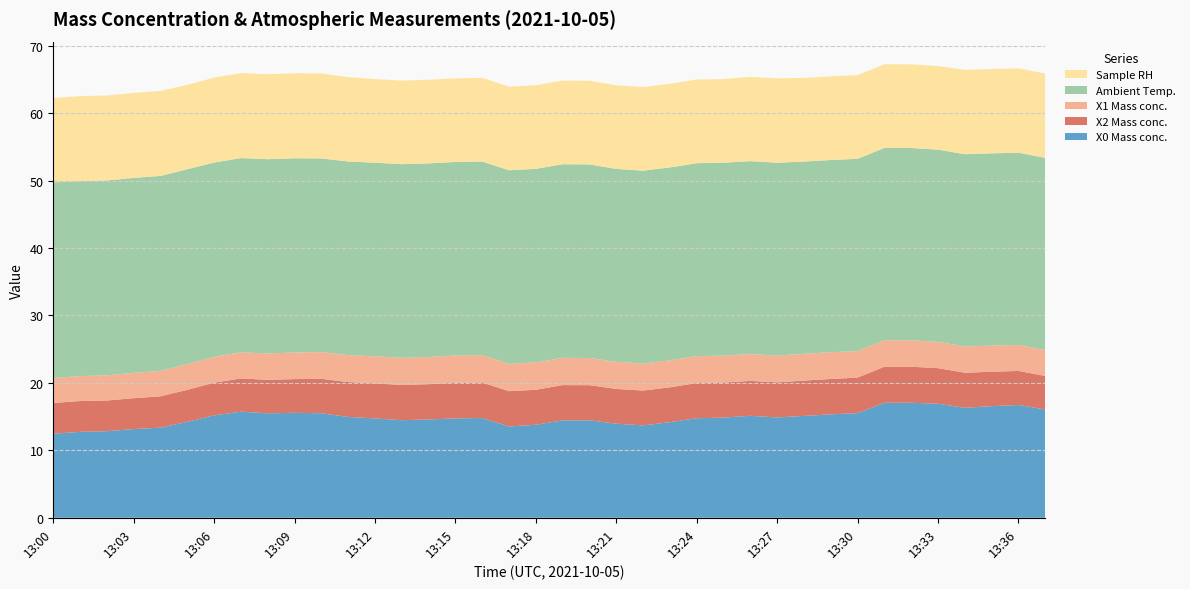

Reading right to left, extract all data points from this chart.

X0 Mass conc.: 13:37=16.1	13:36=16.7	13:35=16.6	13:34=16.3	13:33=16.9	13:32=17.1	13:31=17.1	13:30=15.5	13:29=15.3	13:28=15.1	13:27=14.9	13:26=15.1	13:25=14.8	13:24=14.8	13:23=14.2	13:22=13.7	13:21=13.9	13:20=14.4	13:19=14.4	13:18=13.8	13:17=13.5	13:16=14.8	13:15=14.7	13:14=14.6	13:13=14.5	13:12=14.7	13:11=14.9	13:10=15.5	13:09=15.6	13:08=15.5	13:07=15.7	13:06=15.2	13:05=14.2	13:04=13.4	13:03=13.2	13:02=12.8	13:01=12.7	13:00=12.5
X2 Mass conc.: 13:37=5.0	13:36=5.0	13:35=5.1	13:34=5.2	13:33=5.3	13:32=5.3	13:31=5.3	13:30=5.3	13:29=5.2	13:28=5.2	13:27=5.2	13:26=5.2	13:25=5.2	13:24=5.2	13:23=5.2	13:22=5.2	13:21=5.2	13:20=5.2	13:19=5.2	13:18=5.2	13:17=5.2	13:16=5.3	13:15=5.3	13:14=5.2	13:13=5.2	13:12=5.2	13:11=5.2	13:10=5.1	13:09=5.0	13:08=5.0	13:07=4.9	13:06=4.8	13:05=4.8	13:04=4.7	13:03=4.6	13:02=4.5	13:01=4.6	13:00=4.6
X1 Mass conc.: 13:37=3.8	13:36=3.9	13:35=3.9	13:34=3.9	13:33=3.9	13:32=3.9	13:31=3.9	13:30=3.9	13:29=4.0	13:28=4.0	13:27=4.0	13:26=4.0	13:25=4.0	13:24=4.0	13:23=4.0	13:22=4.0	13:21=4.0	13:20=4.0	13:19=4.0	13:18=4.0	13:17=4.0	13:16=4.1	13:15=4.0	13:14=4.0	13:13=4.0	13:12=4.0	13:11=4.0	13:10=4.0	13:09=3.9	13:08=3.9	13:07=3.9	13:06=3.8	13:05=3.8	13:04=3.8	13:03=3.8	13:02=3.7	13:01=3.7	13:00=3.7
Ambient Temp.: 13:37=28.5	13:36=28.5	13:35=28.5	13:34=28.5	13:33=28.5	13:32=28.5	13:31=28.5	13:30=28.5	13:29=28.5	13:28=28.5	13:27=28.6	13:26=28.6	13:25=28.6	13:24=28.6	13:23=28.6	13:22=28.6	13:21=28.6	13:20=28.7	13:19=28.7	13:18=28.7	13:17=28.7	13:16=28.7	13:15=28.7	13:14=28.7	13:13=28.7	13:12=28.7	13:11=28.7	13:10=28.7	13:09=28.8	13:08=28.8	13:07=28.8	13:06=28.8	13:05=28.9	13:04=28.9	13:03=28.9	13:02=28.9	13:01=28.9	13:00=29.0
Sample RH: 13:37=12.5	13:36=12.5	13:35=12.5	13:34=12.5	13:33=12.4	13:32=12.4	13:31=12.4	13:30=12.4	13:29=12.4	13:28=12.4	13:27=12.5	13:26=12.5	13:25=12.4	13:24=12.4	13:23=12.4	13:22=12.4	13:21=12.4	13:20=12.4	13:19=12.4	13:18=12.4	13:17=12.4	13:16=12.4	13:15=12.4	13:14=12.4	13:13=12.4	13:12=12.4	13:11=12.5	13:10=12.6	13:09=12.6	13:08=12.6	13:07=12.6	13:06=12.6	13:05=12.5	13:04=12.6	13:03=12.6	13:02=12.6	13:01=12.6	13:00=12.5